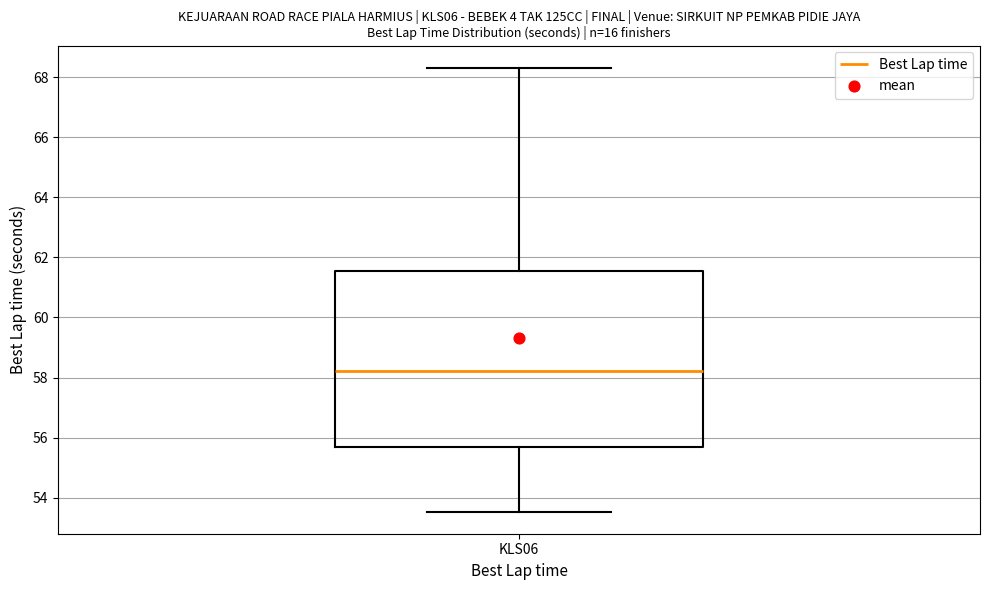

Where does the upper whisker of the box for KLS06 end on the y-axis? The values are not printed on the chart, so give them approximately, as read against the axis.

68.4